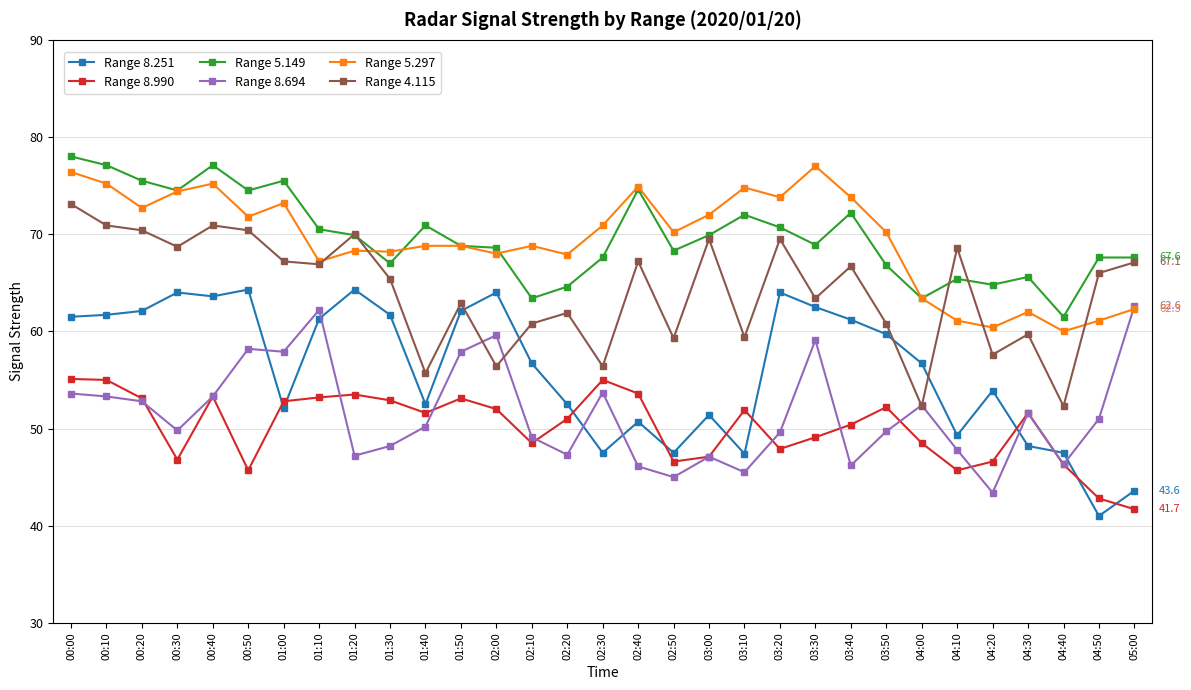

What is the difference between the highest and lowest values at 02:40?

28.8